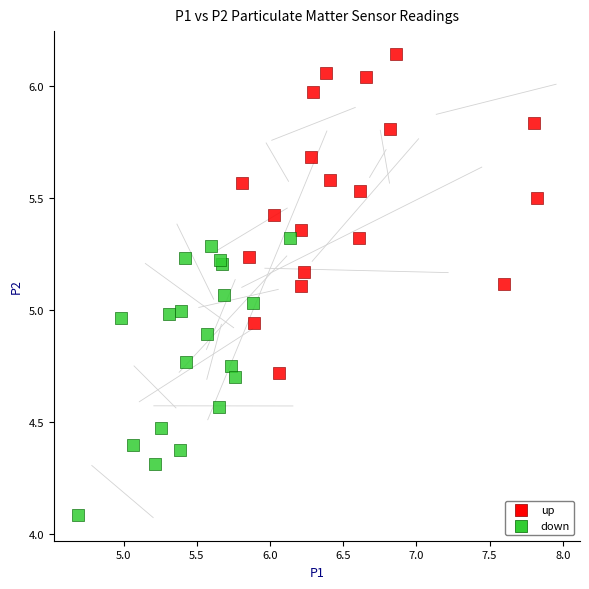

Which series reaches the maximum Y coordinate?

up